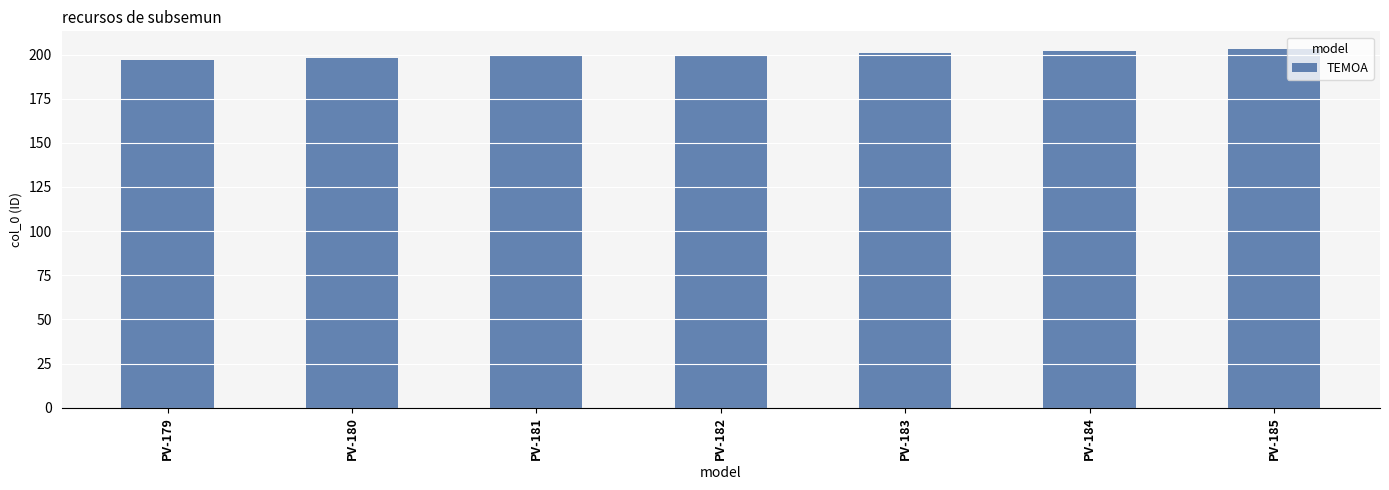

What is the value of the 6th bar from the left?

202